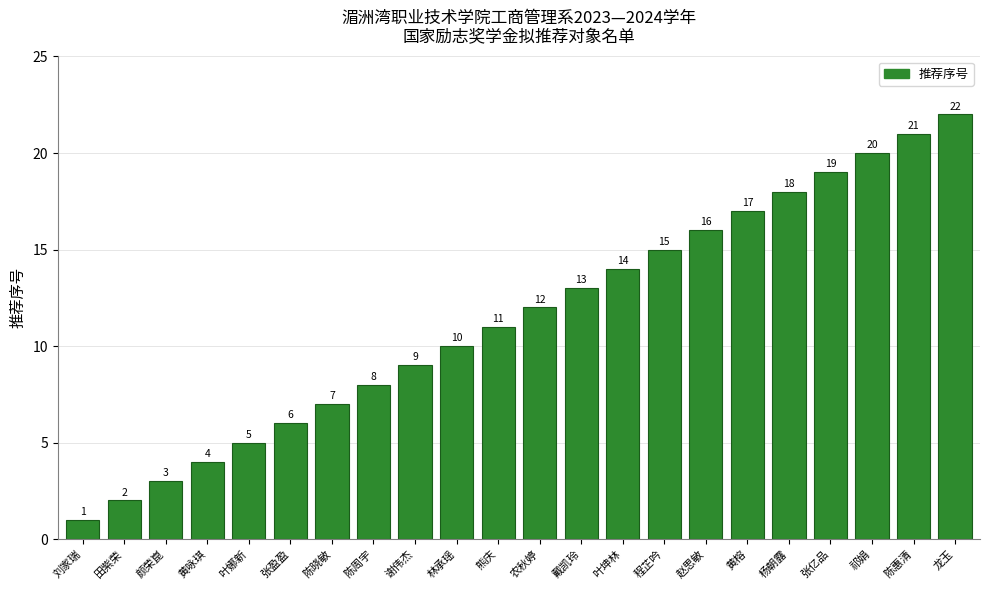

What is the label of the 13th bar from the left?

戴凯玲